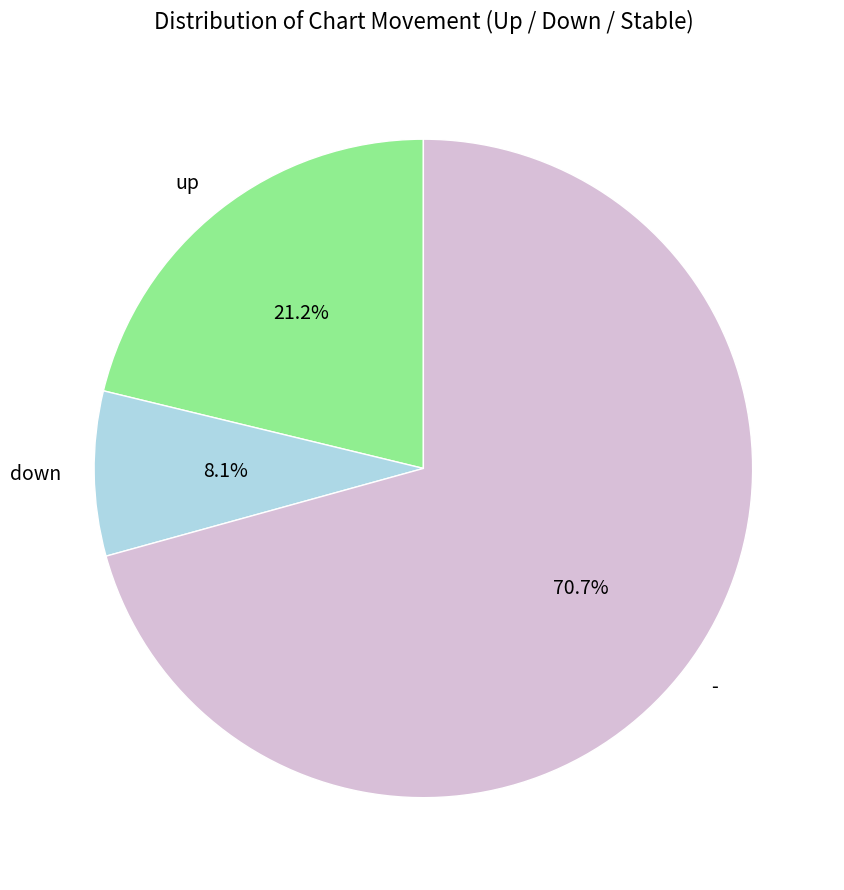

How many segments does this pie chart have?

3